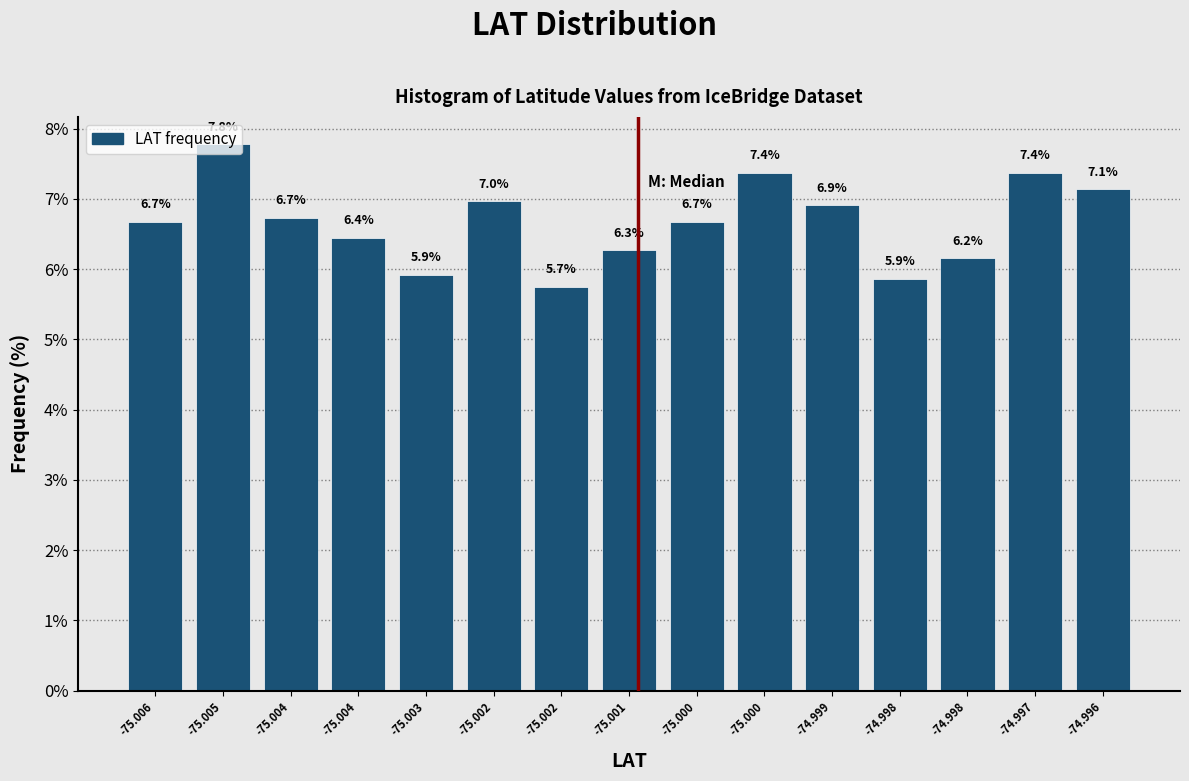

Are the bars horizontal?

No